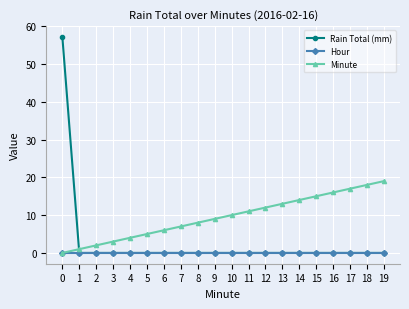

What value does the Minute series have at 17?

17.0